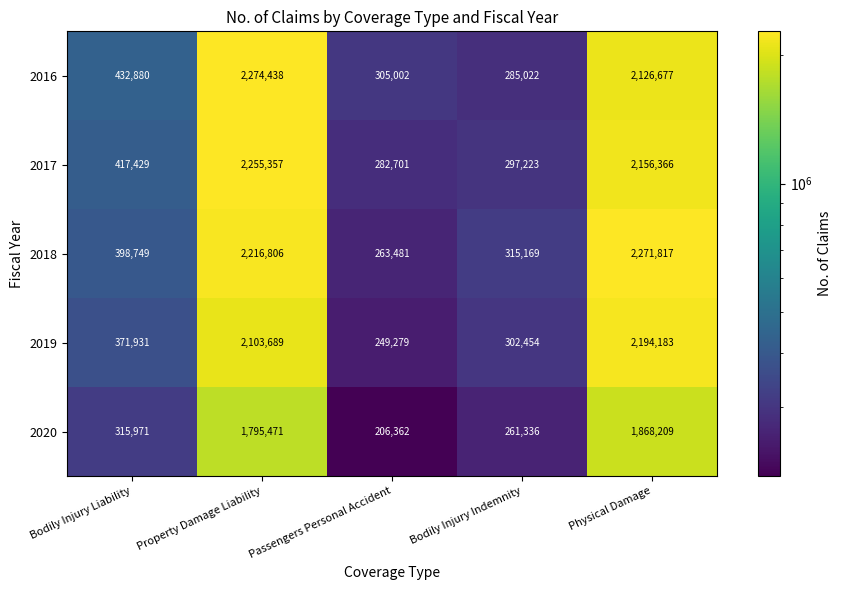

How many values in the 2017 series are below 417429?

2